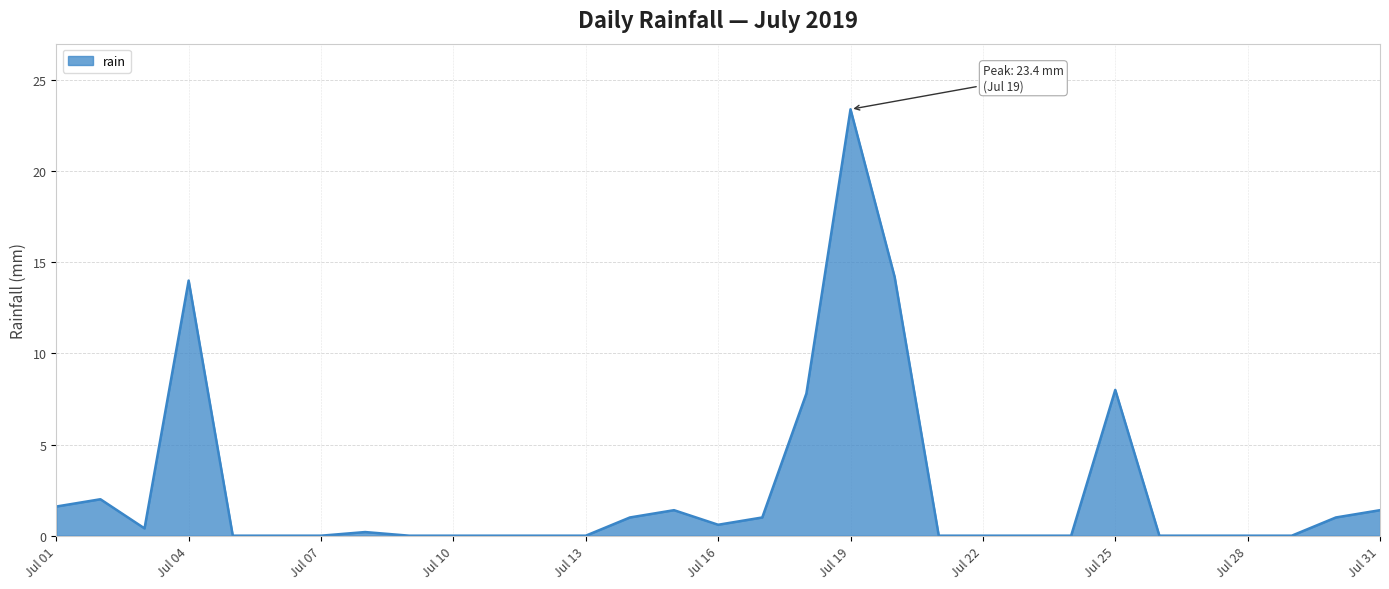

What is the greatest value displayed?

23.4